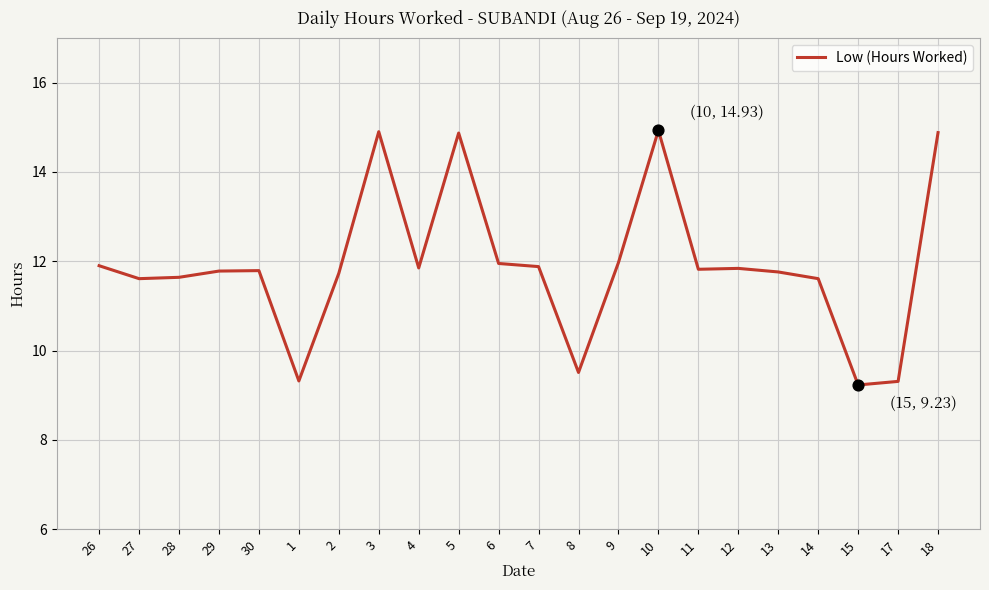

Between 3 and 1, which is larger?

3